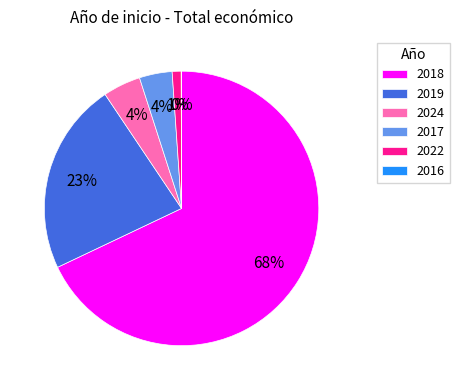

Combined, do 2022 and 2017 account for over 50%?

No